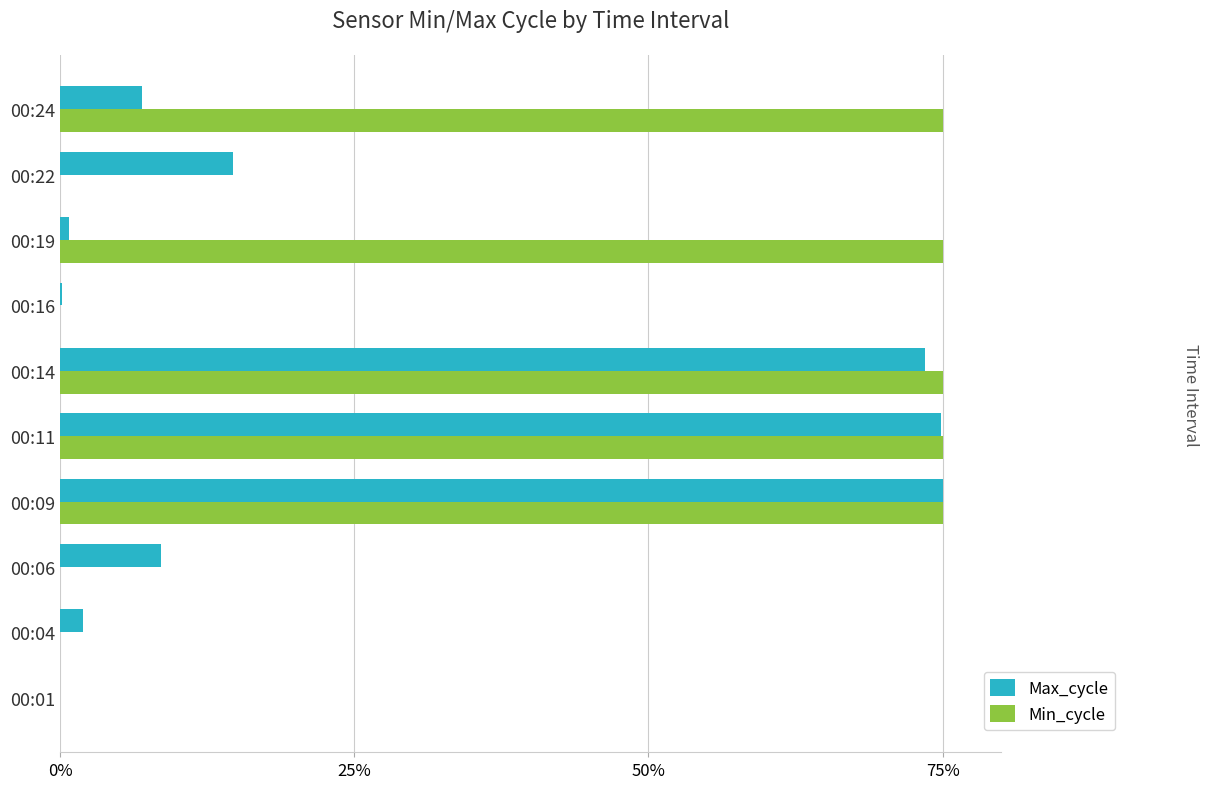

How many data points does each series have?

10